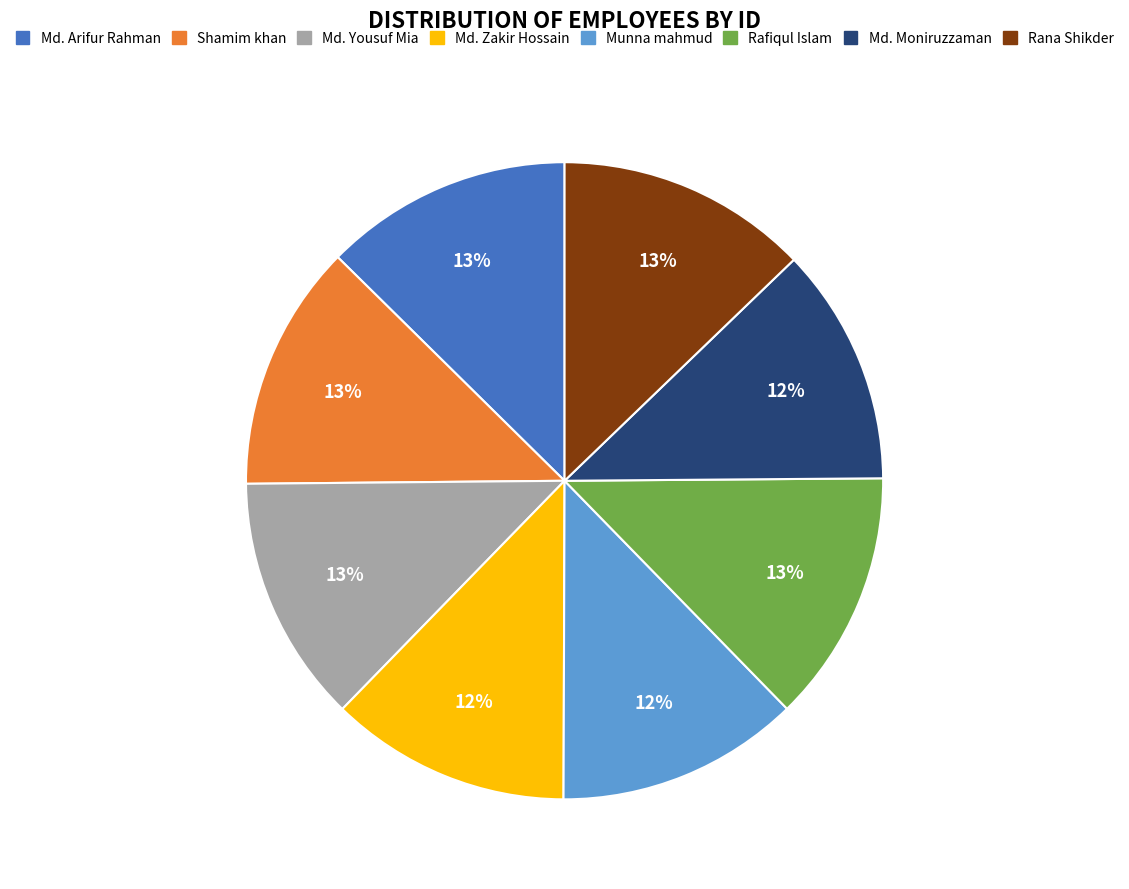

To the nearest percent, what is the combined percentage of Md. Moniruzzaman and Munna mahmud?

24%